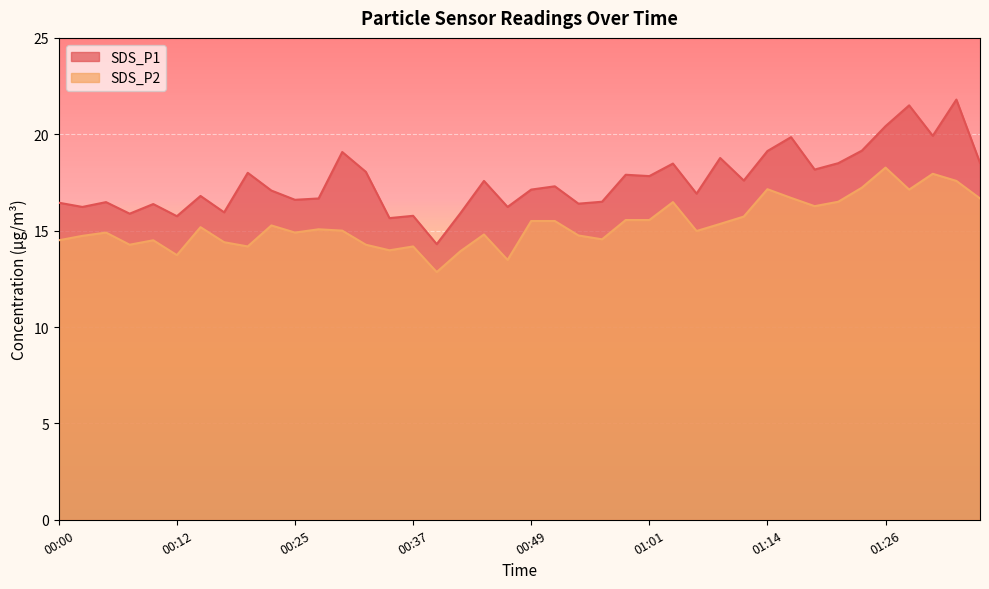

What is the difference between the second highest and second lowest values in the SDS_P2 series?

4.5